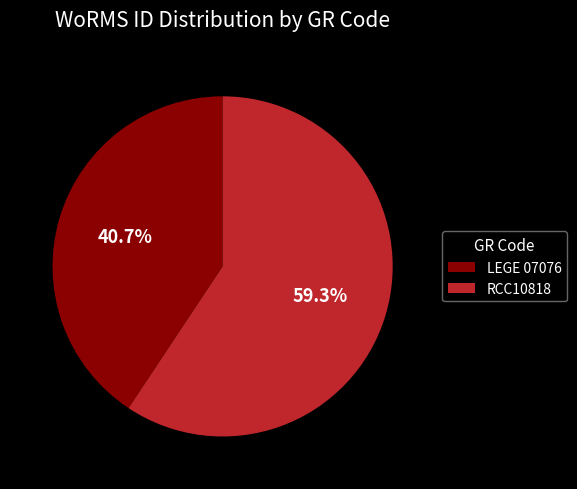

True or false: RCC10818 accounts for 69% of the total.

False